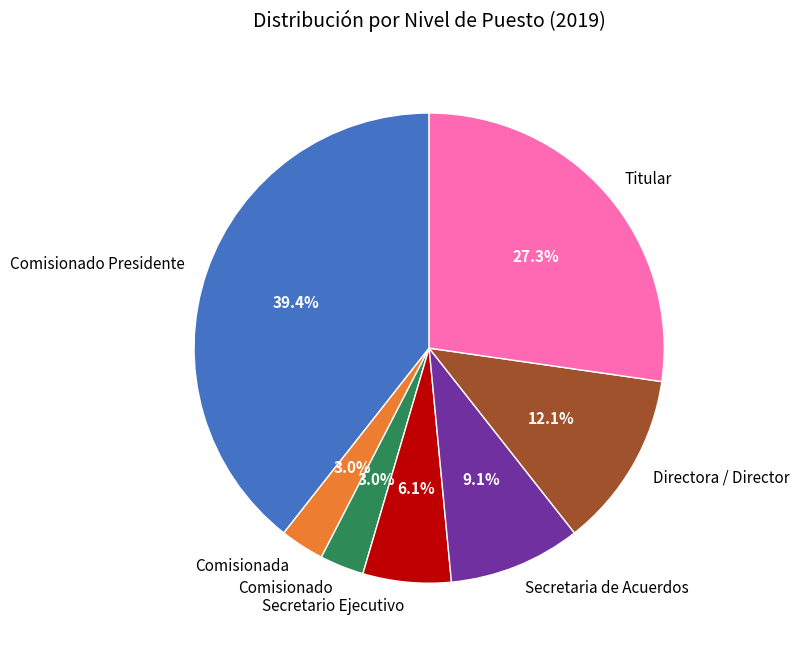

Approximately how many times larger is the value at Comisionado compared to Secretario Ejecutivo?

0.5